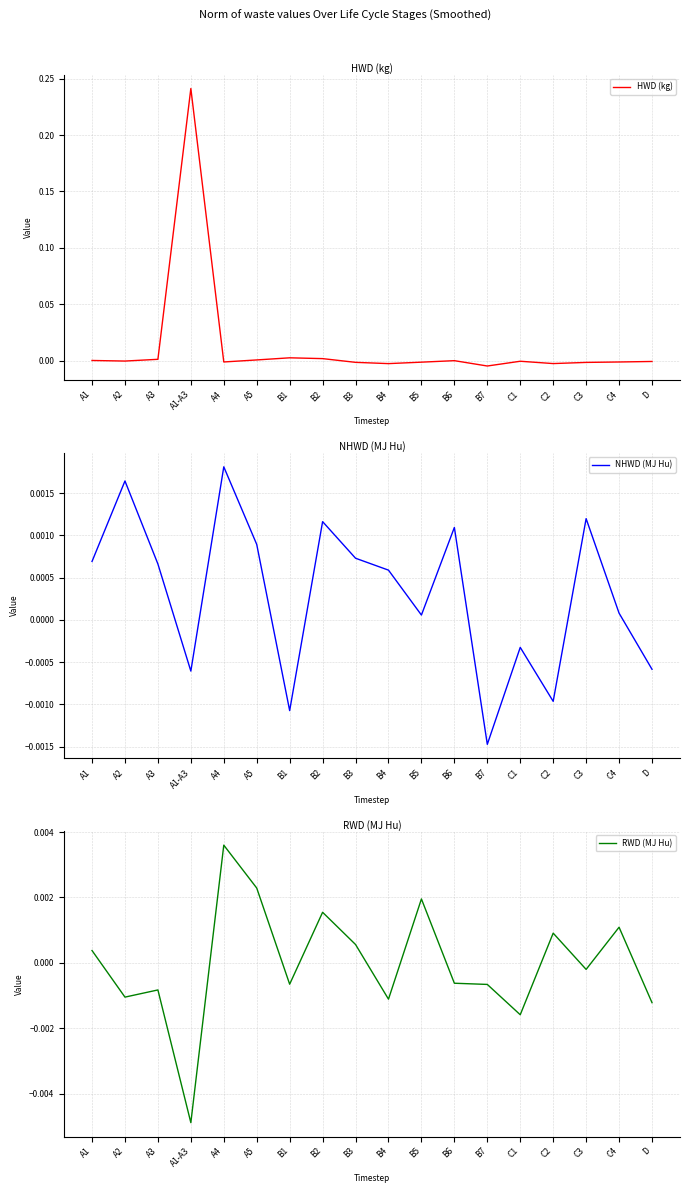

Which series has the largest total across all categories?

HWD (kg)